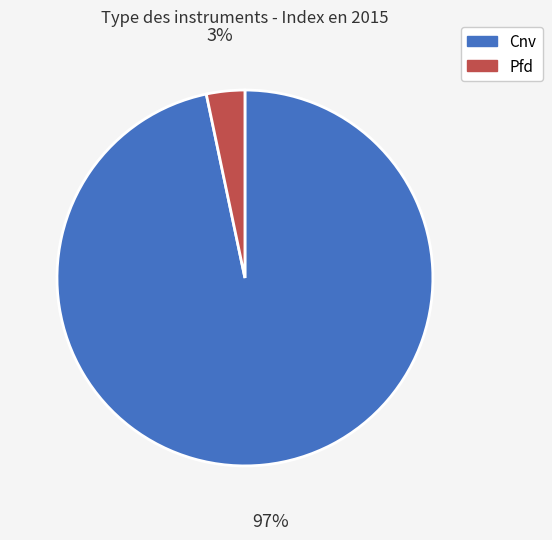

How many segments does this pie chart have?

2